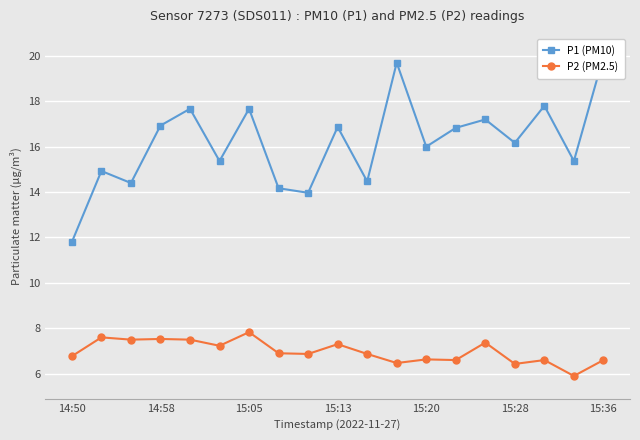

What is the lowest value of the P2 (PM2.5) series?

5.9